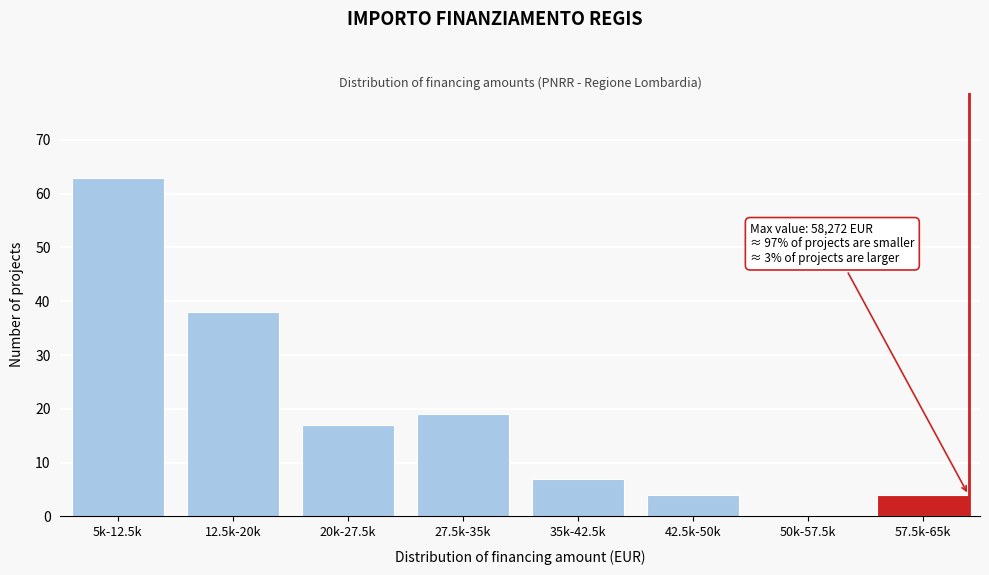

Reading right to left, list all the values displayed in this chart.

57.5k-65k=4	50k-57.5k=0	42.5k-50k=4	35k-42.5k=7	27.5k-35k=19	20k-27.5k=17	12.5k-20k=38	5k-12.5k=63